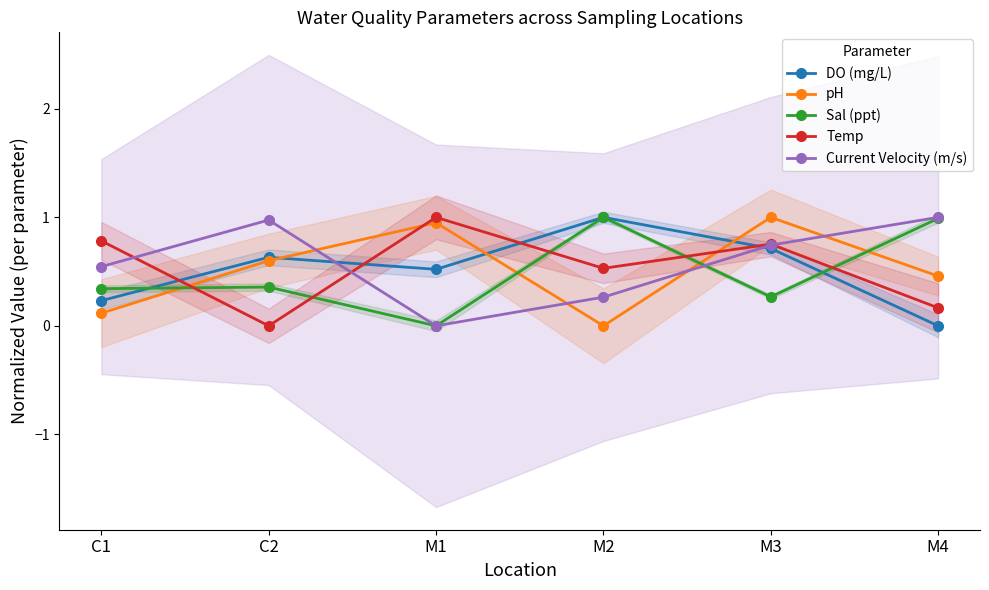

Reading right to left, transcribe all the data shown in this chart.

DO (mg/L): M4=0.0	M3=0.7	M2=1.0	M1=0.5	C2=0.6	C1=0.2
pH: M4=0.5	M3=1.0	M2=0.0	M1=1.0	C2=0.6	C1=0.1
Sal (ppt): M4=1.0	M3=0.3	M2=1.0	M1=0.0	C2=0.4	C1=0.3
Temp: M4=0.2	M3=0.8	M2=0.5	M1=1.0	C2=0.0	C1=0.8
Current Velocity (m/s): M4=1.0	M3=0.7	M2=0.3	M1=0.0	C2=1.0	C1=0.5